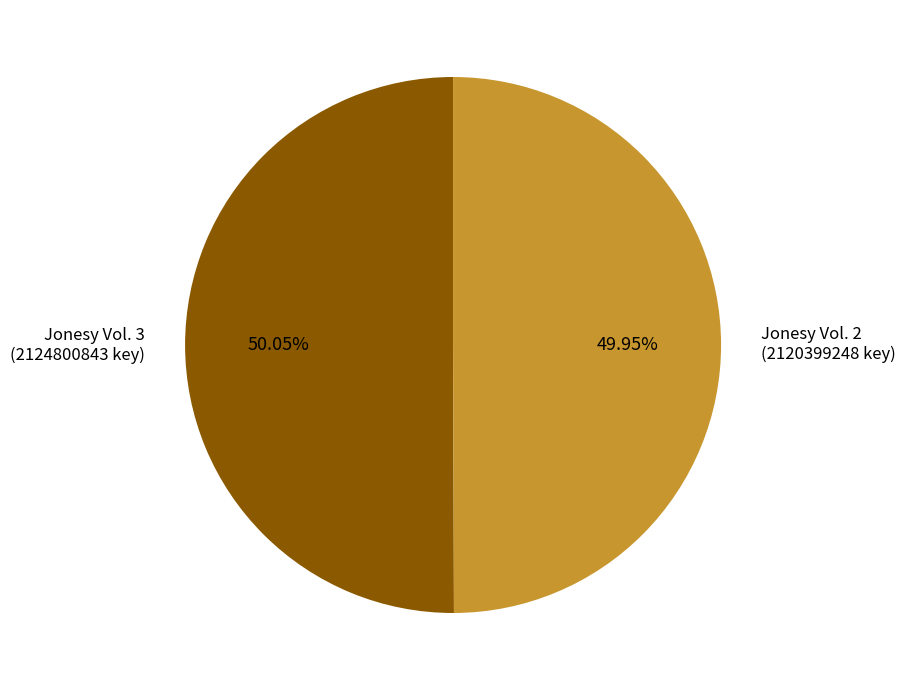

Does any single category account for the majority?

Yes